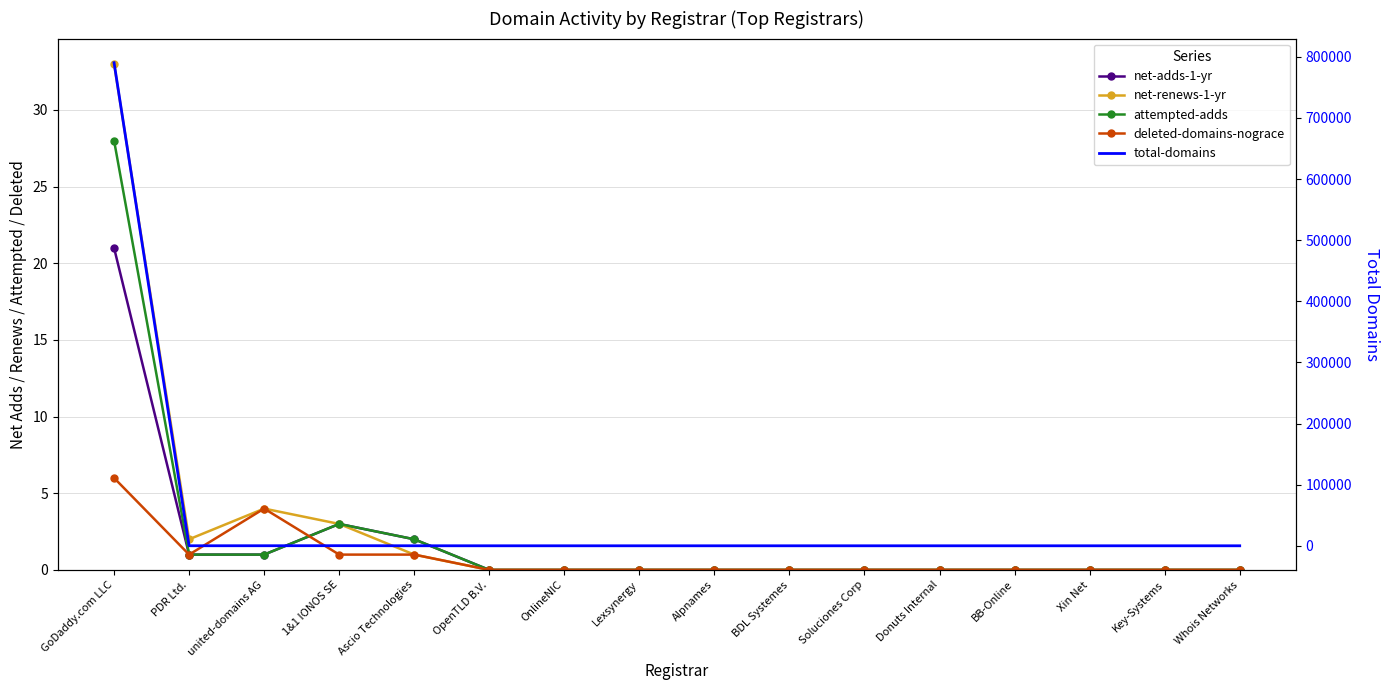

What position from the right is OpenTLD B.V.?

11